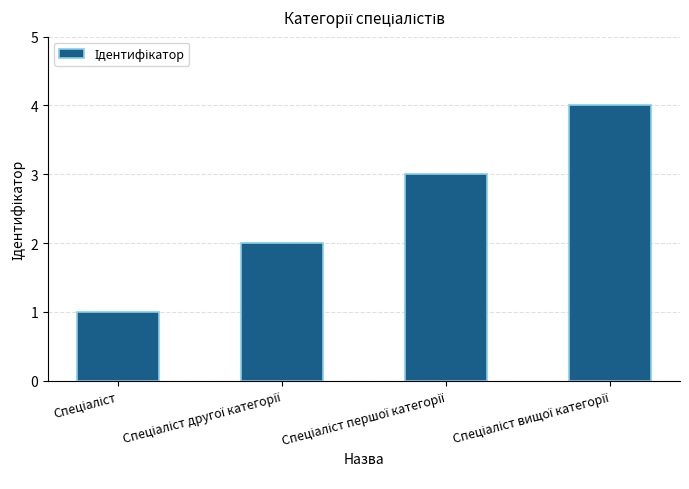

What is the greatest value displayed?

4